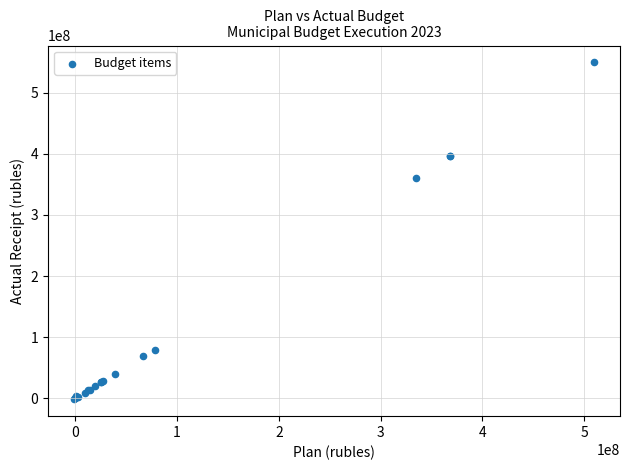

What Y value in the scatter plot is closest to 274031542?

360668918.2